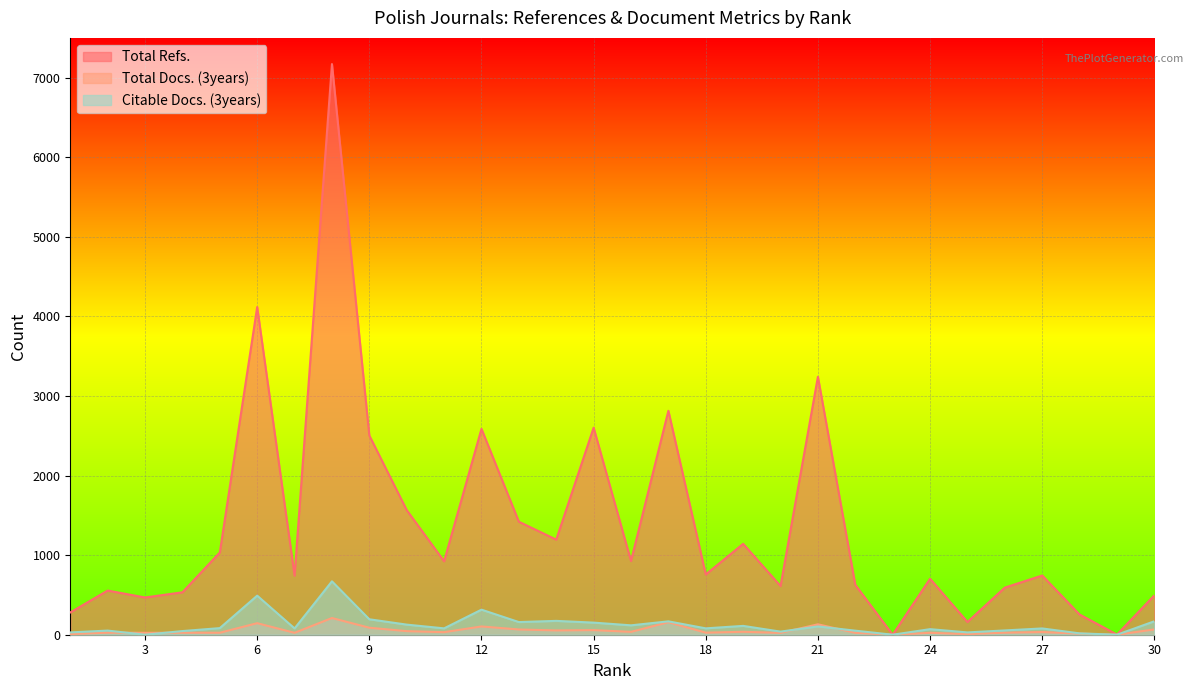

Reading left to right, list all the values displayed in this chart.

Total Refs.: 30=495	29=2	28=254	27=744	26=592	25=160	24=703	23=0	22=627	21=3242	20=612	19=1142	18=757	17=2814	16=926	15=2602	14=1195	13=1420	12=2587	11=923	10=1566	9=2503	8=7171	7=743	6=4118	5=1033	4=533	3=468	2=555	1=280
Total Docs. (3years): 30=67	29=0	28=14	27=34	26=26	25=8	24=24	23=0	22=24	21=131	20=23	19=37	18=26	17=157	16=36	15=58	14=54	13=66	12=104	11=32	10=45	9=88	8=210	7=24	6=145	5=25	4=25	3=24	2=26	1=8
Citable Docs. (3years): 30=169	29=0	28=17	27=79	26=54	25=29	24=70	23=0	22=51	21=104	20=39	19=111	18=80	17=168	16=118	15=152	14=174	13=159	12=315	11=80	10=127	9=194	8=671	7=79	6=491	5=83	4=46	3=0	2=52	1=29